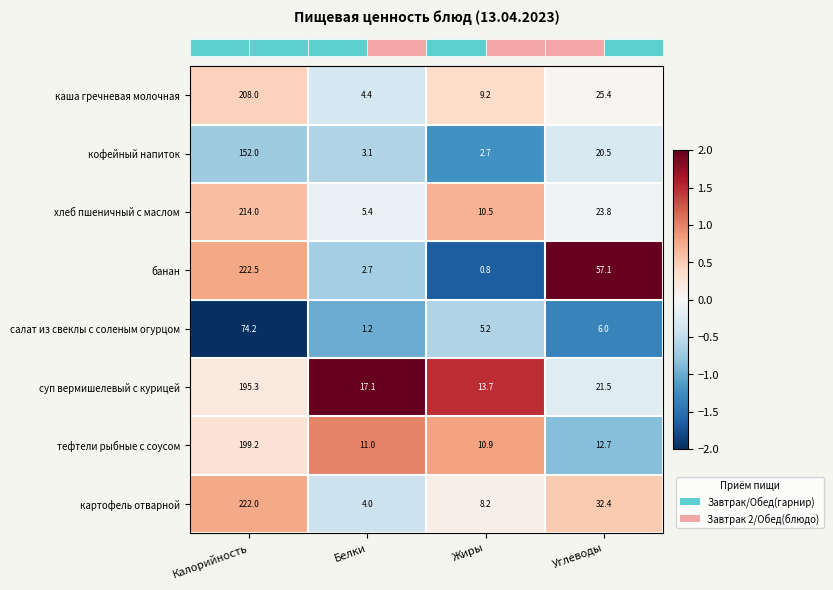

What is the difference between the maximum and minimum values in the банан series?

221.7